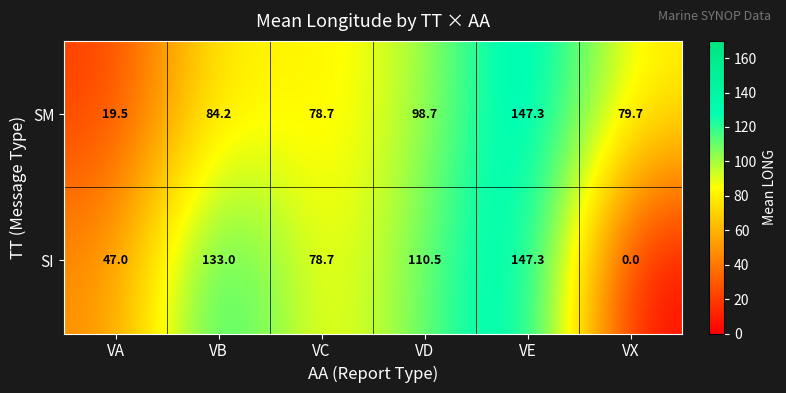

Reading left to right, transcribe all the data shown in this chart.

SM: 19.5	84.2	78.7	98.7	147.3	79.7
SI: 47.0	133.0	78.7	110.5	147.3	0.0